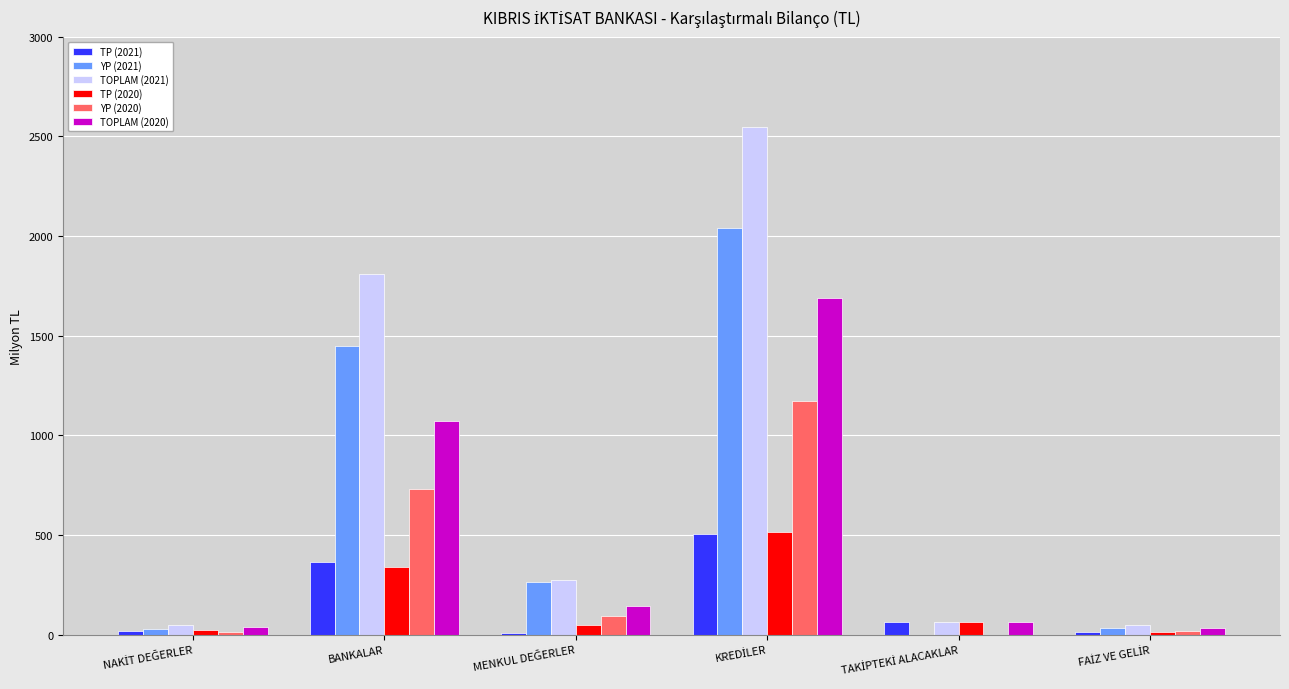

At which label does YP (2021) first exceed 265?

BANKALAR